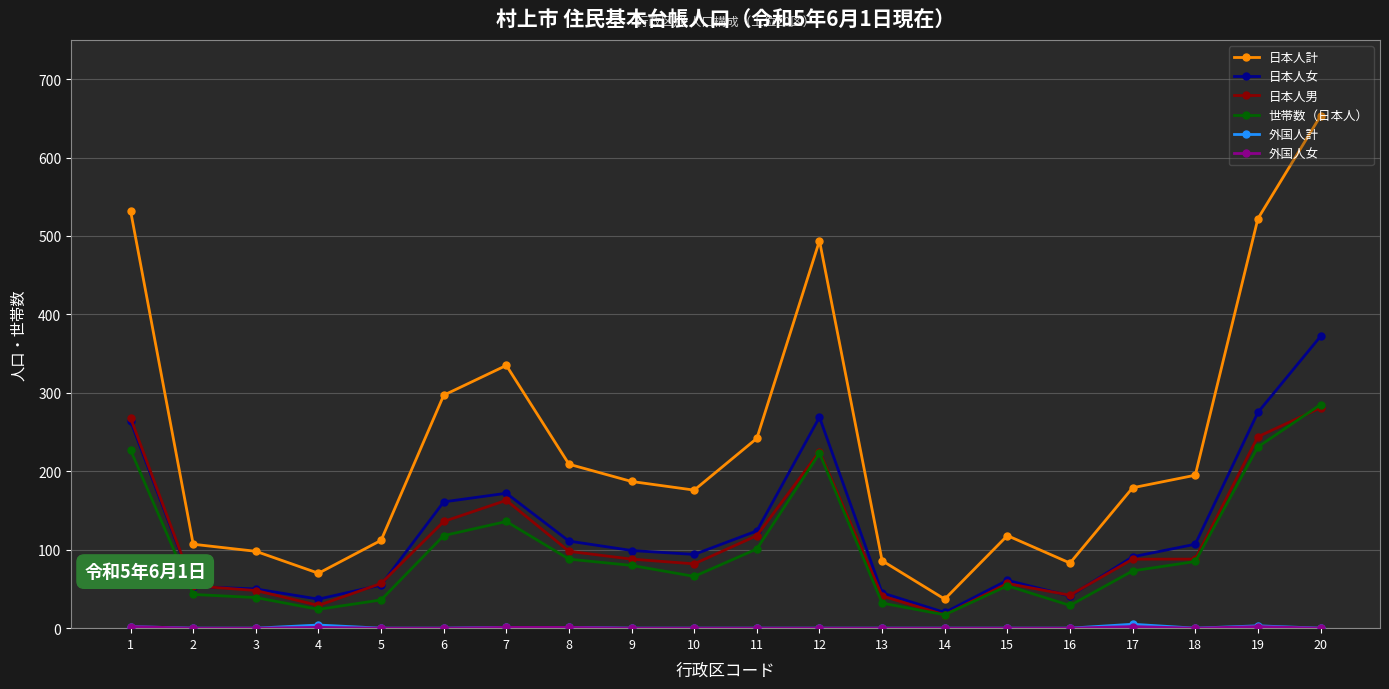

Between 8 and 12, which series saw the biggest shift?

日本人計